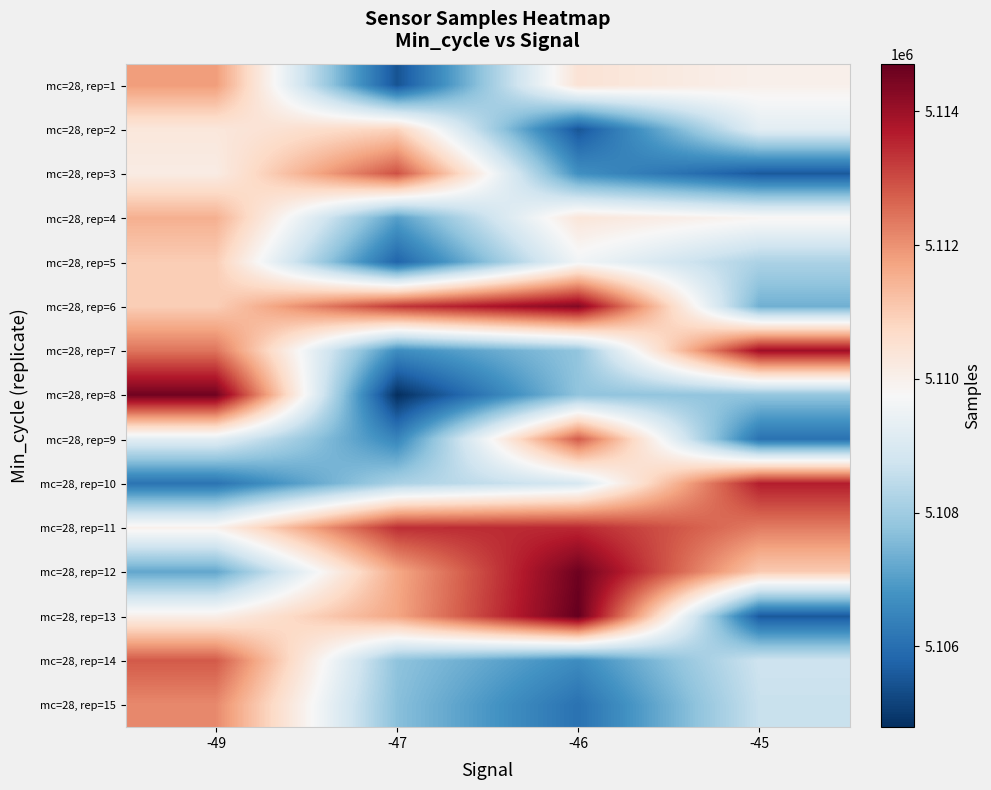

Which label corresponds to the largest value in the chart?

-46